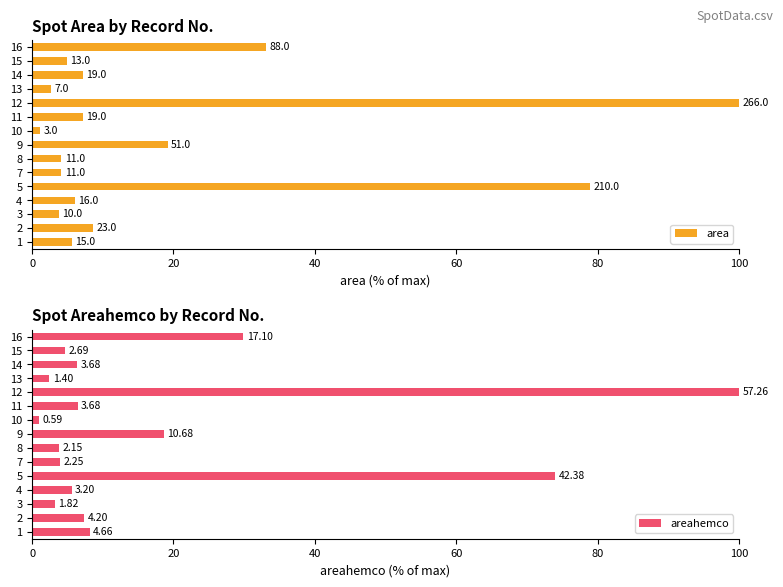

The value of areahemco at 3 is 4.8. True or false?

False